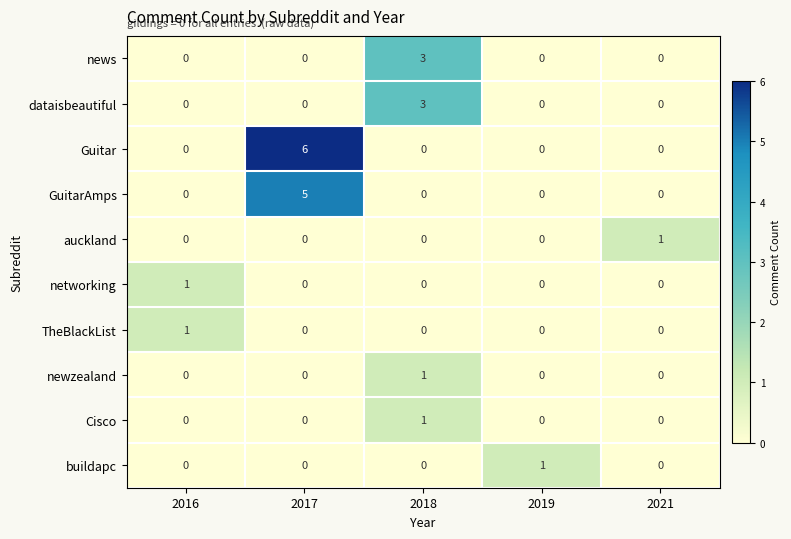

The news series shows 0 at 2016. True or false?

True